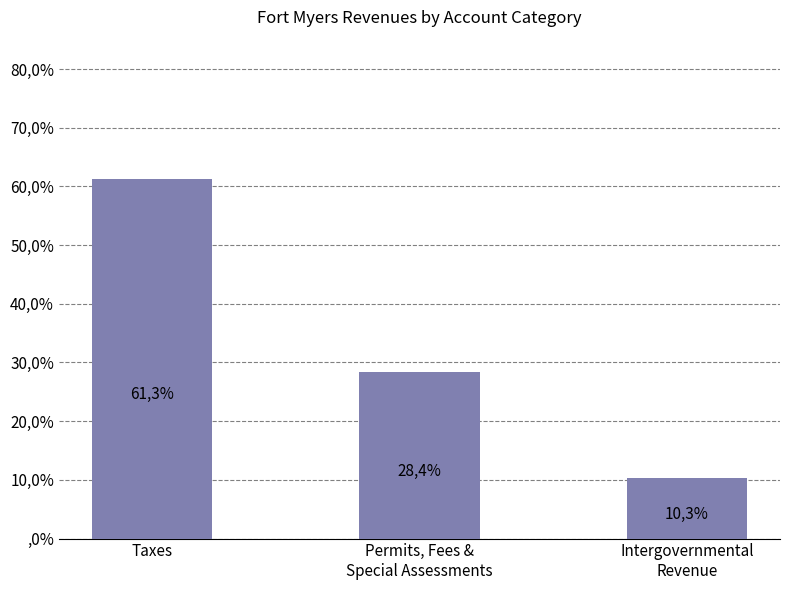

Reading right to left, extract all data points from this chart.

10.3	28.4	61.3